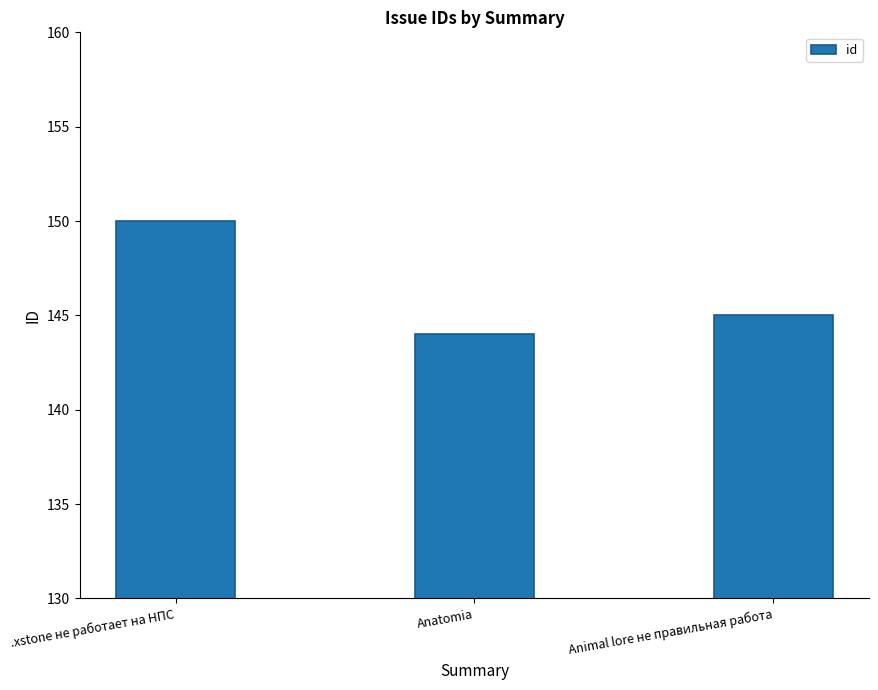

Rank the categories by value from highest to lowest.

.xstone не работает на НПС, Animal lore не правильная работа, Anatomia